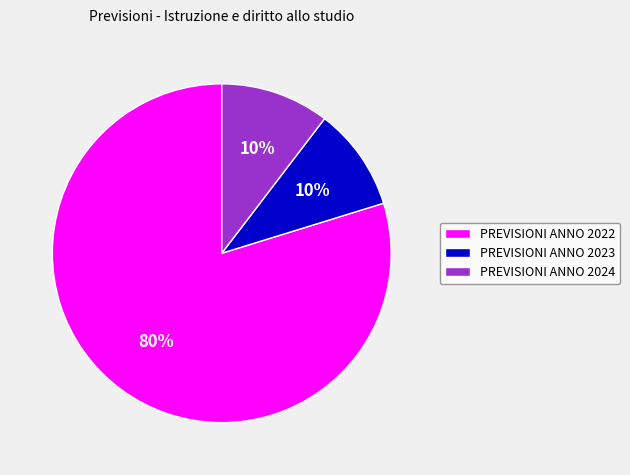

Which category accounts for the majority?

PREVISIONI ANNO 2022